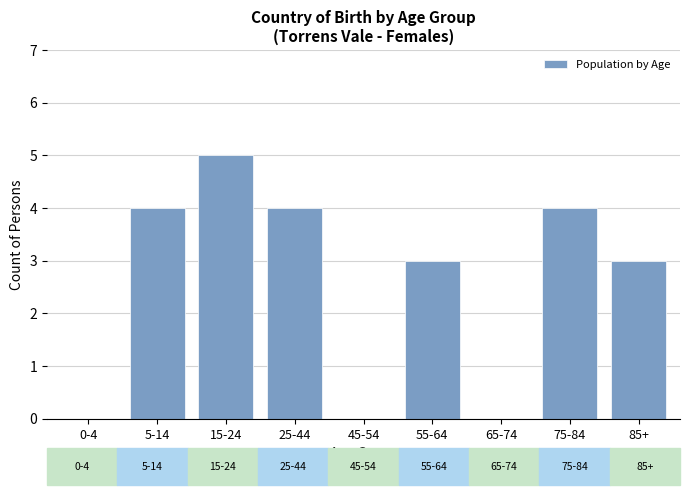

Reading left to right, extract all data points from this chart.

0-4=0	5-14=4	15-24=5	25-44=4	45-54=0	55-64=3	65-74=0	75-84=4	85+=3